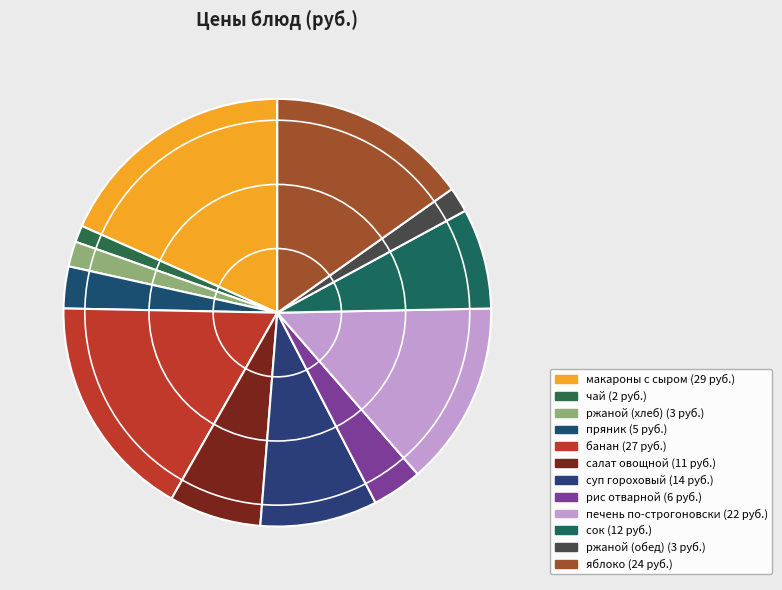

Does печень по-строгоновски account for over 50% of the chart?

No